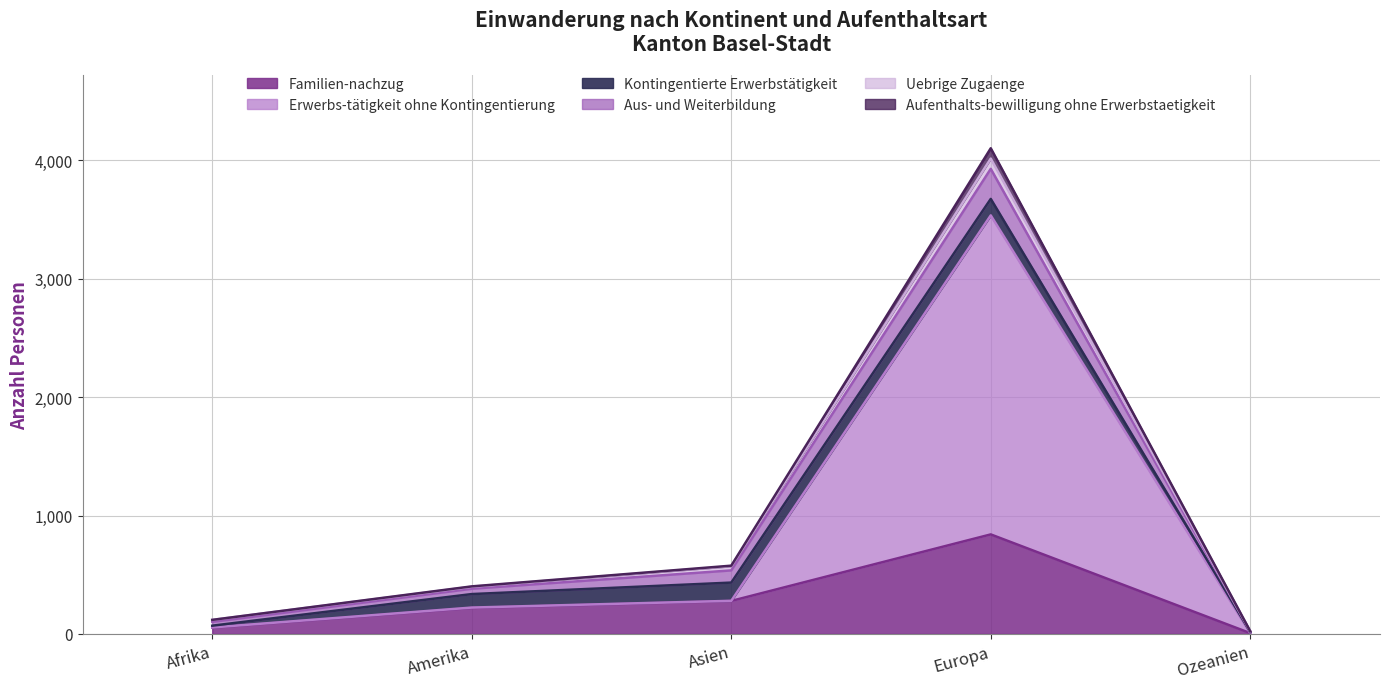

At which category is the sum across all series the highest?

Europa